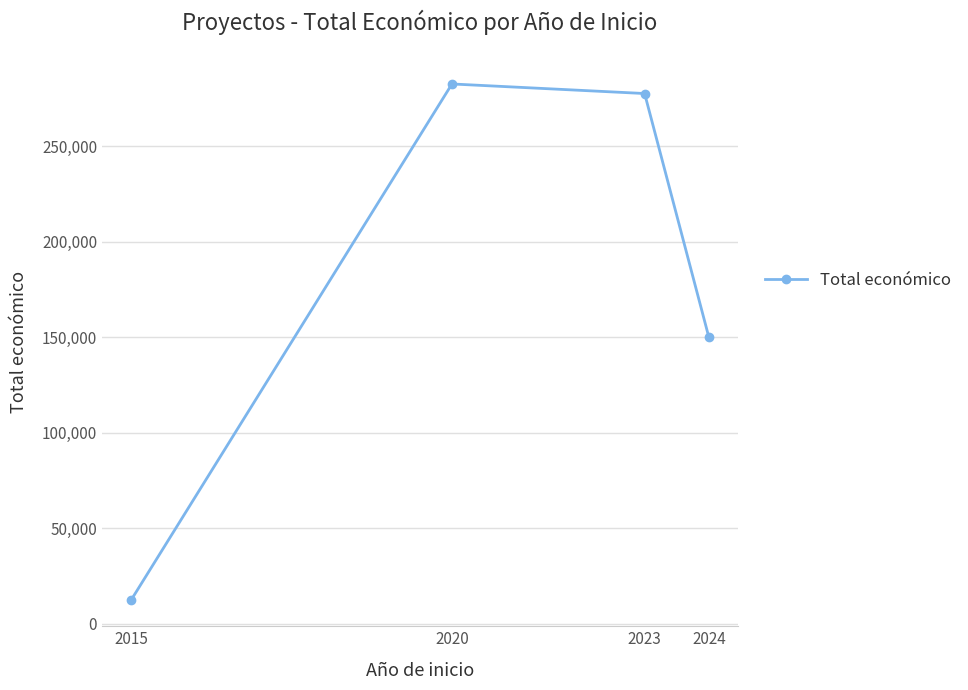

Rank the categories by value from lowest to highest.

2015, 2024, 2023, 2020